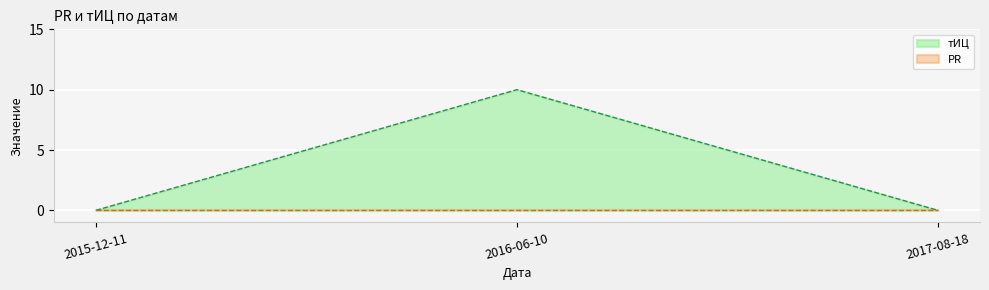

How many values are above zero?

1